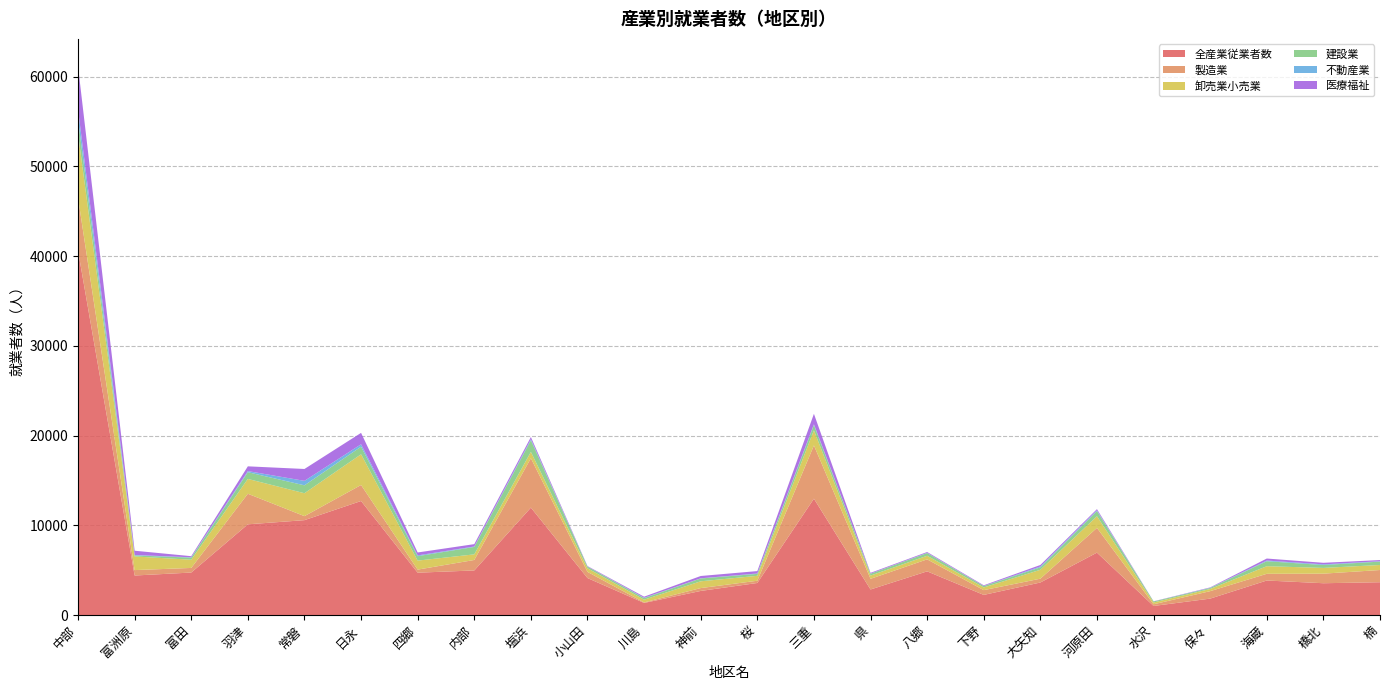

Reading right to left, what are all the values shown in this chart?

全産業従業者数: 3654	3542	3845	1828	1008	6951	3623	2241	4866	2846	12963	3570	2683	1345	4120	11968	4967	4716	12705	10571	10107	4733	4402	40605
製造業: 1360	1067	748	831	189	2759	425	530	1337	1188	5940	250	318	59	685	5504	1167	343	1784	447	3406	513	604	5892
卸売業小売業: 561	639	846	243	198	1300	991	300	399	360	1679	548	755	305	401	708	624	1004	3422	2553	1652	916	1519	7139
建設業: 376	322	555	108	117	570	273	155	300	207	590	216	315	172	189	1294	826	492	849	880	748	233	116	1553
不動産業: 43	76	75	23	1	88	92	11	32	10	78	44	20	39	8	119	53	87	267	498	124	36	49	1137
医療福祉: 130	172	225	44	18	131	171	74	87	87	1169	267	257	123	51	240	261	327	1270	1324	531	125	474	4816